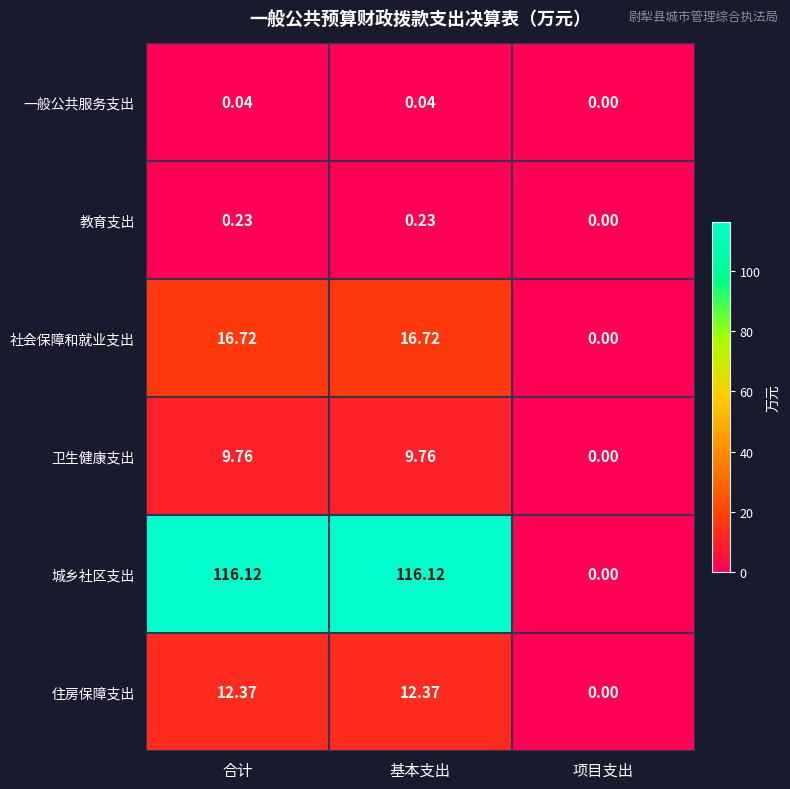

Which series has the largest total across all categories?

城乡社区支出